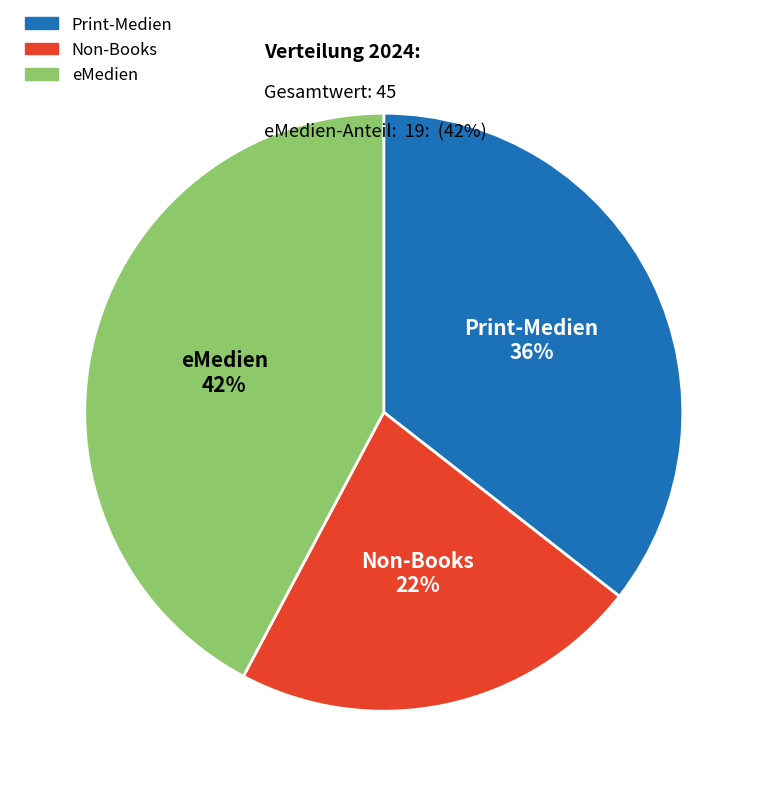

Is there any slice that represents more than half of the pie?

No